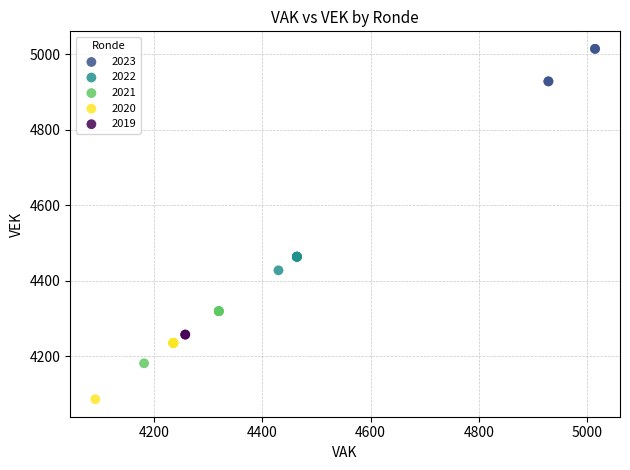

What are all the series names shown in the legend?

2023, 2022, 2021, 2020, 2019